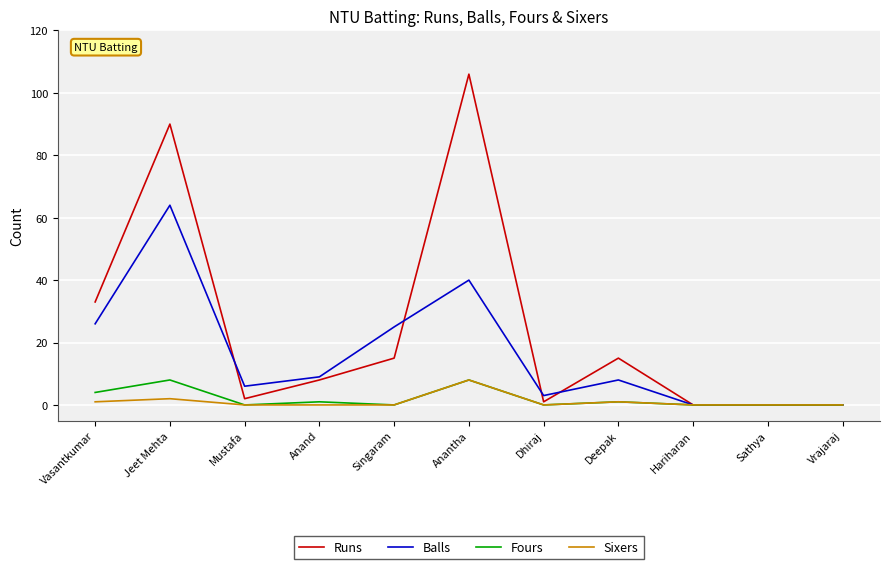

Which series has the largest total across all categories?

Runs